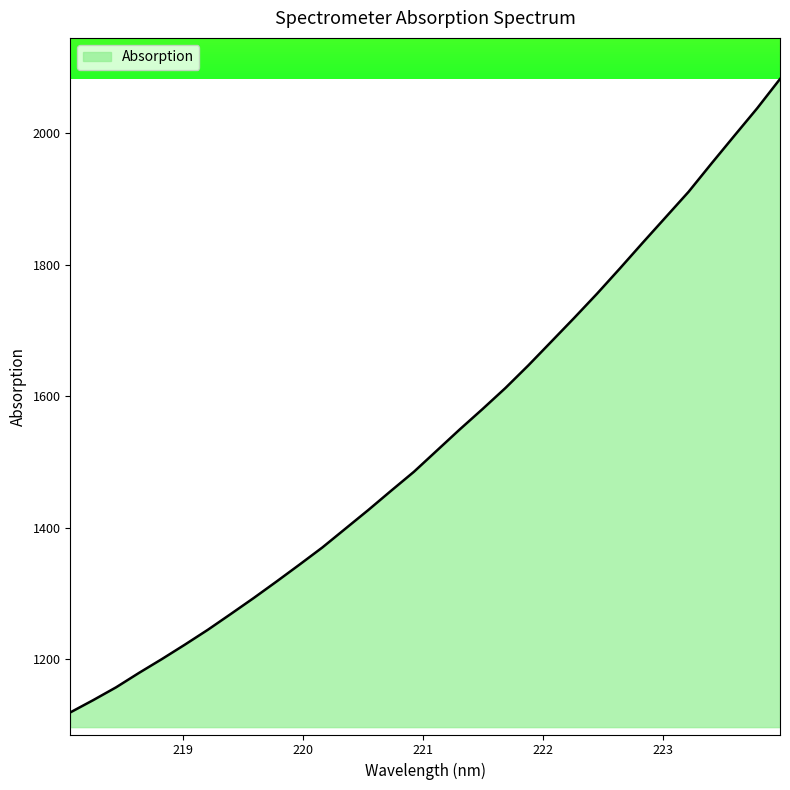

What is the maximum value shown in the chart?

2082.3